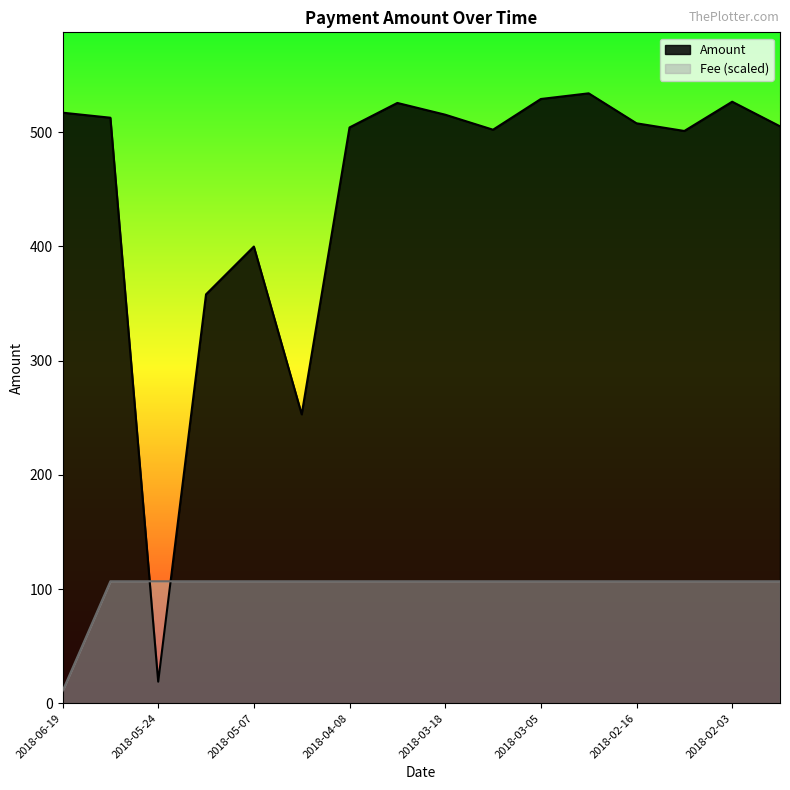

What are all the series names shown in the legend?

Amount, Fee (scaled)